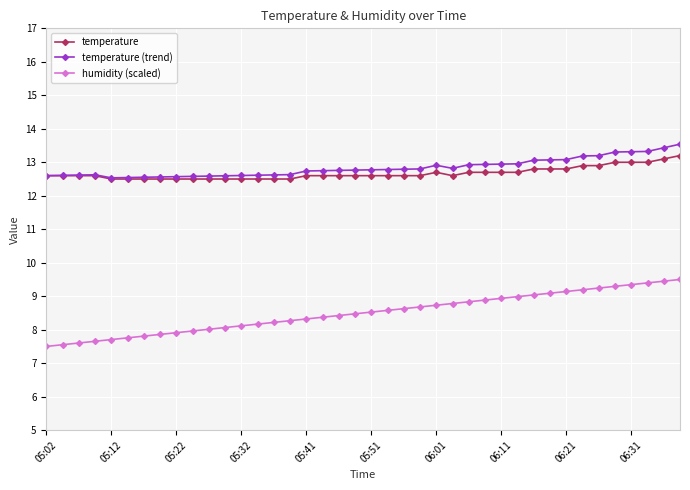

True or false: humidity (scaled) and temperature intersect in this chart.

False